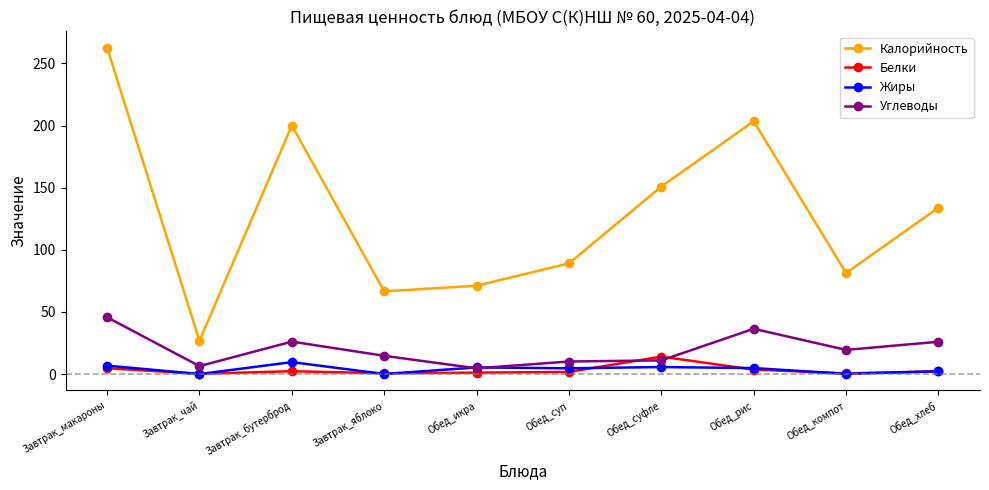

Is this an area chart (filled region under the line)?

No